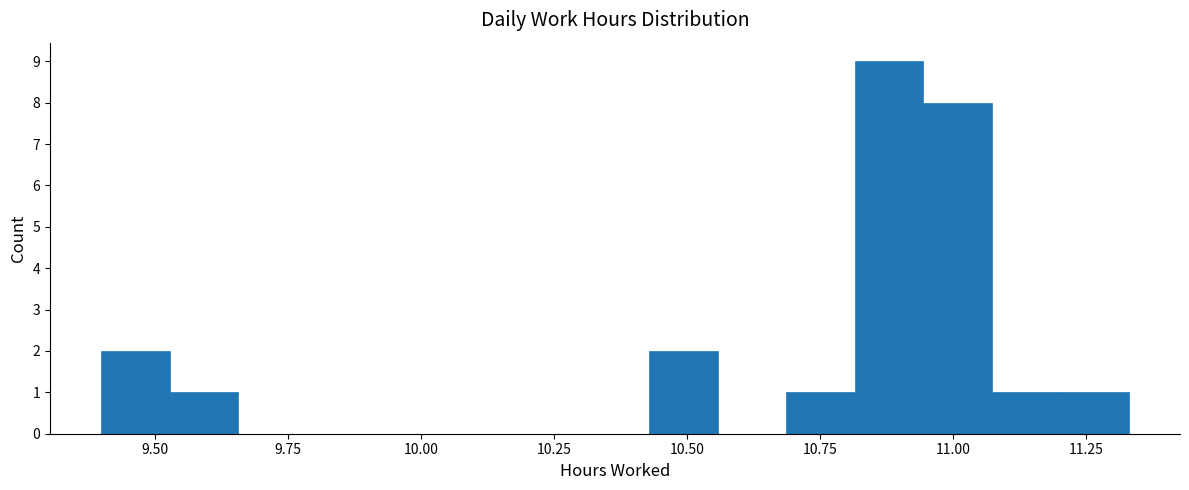

Around what value on the x-axis is the tallest bar? Give the approximate position of its centre, as read against the axis.

10.90